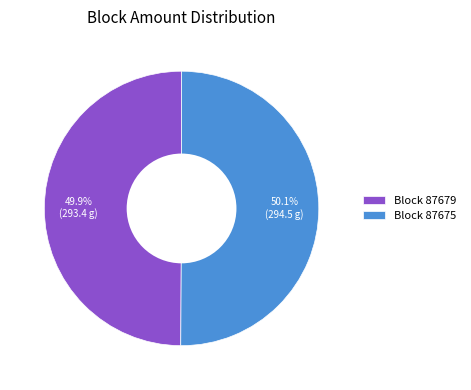

Combined, what portion of the pie is Block 87679 and Block 87675?

100.0%